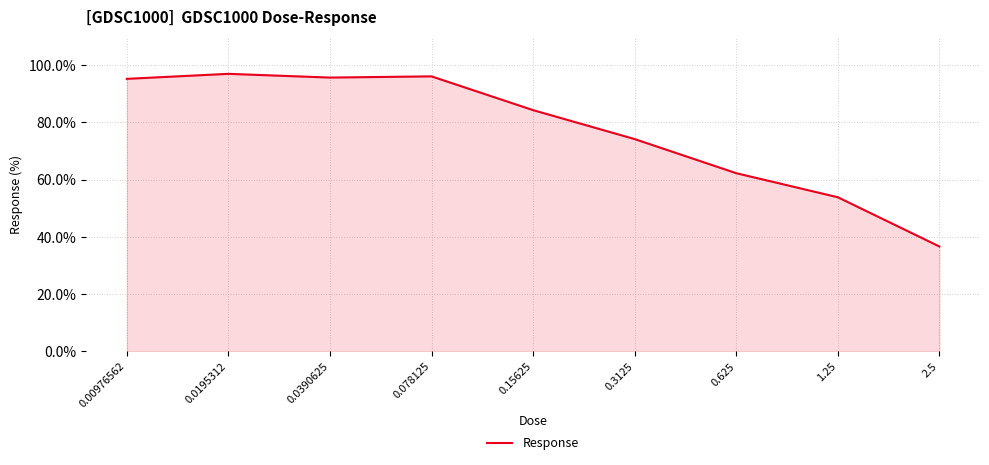

Approximately how many times larger is the value at 0.625 compared to 1.25?

1.2